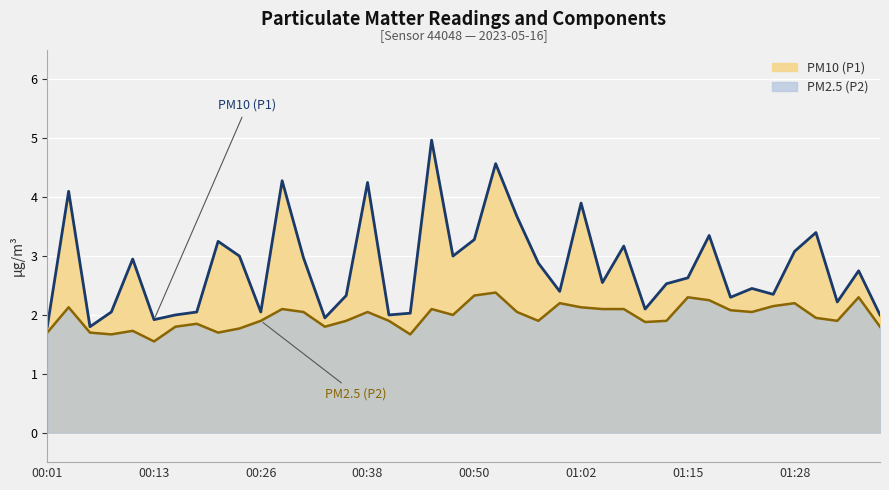

What is the sum of the PM10 (P1) values at 00:48 and 01:30?

6.4